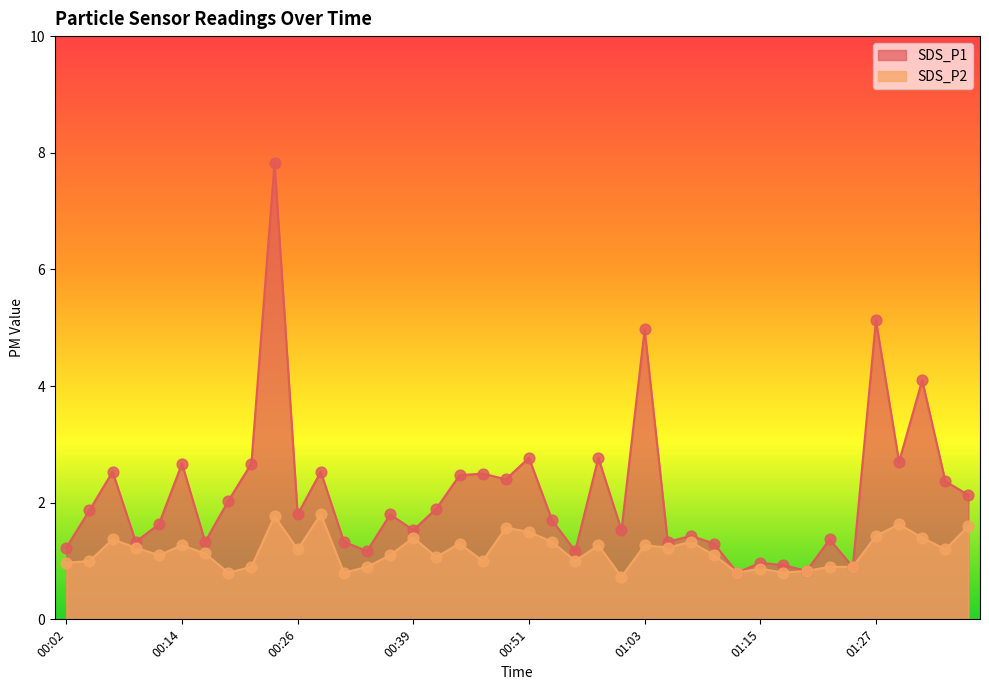

Which series has the widest spread of Y values?

SDS_P1